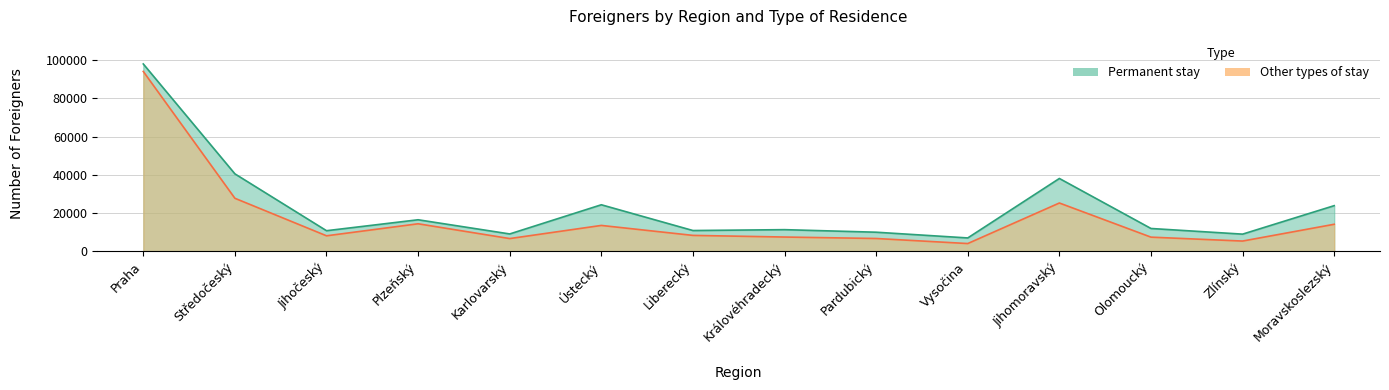

What is the smallest value displayed?

3993